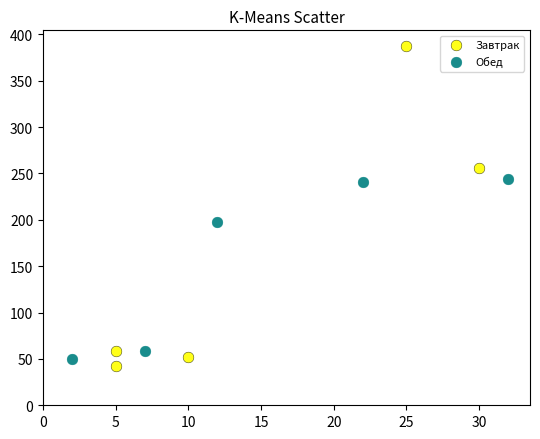

Which series reaches the maximum Y coordinate?

Завтрак